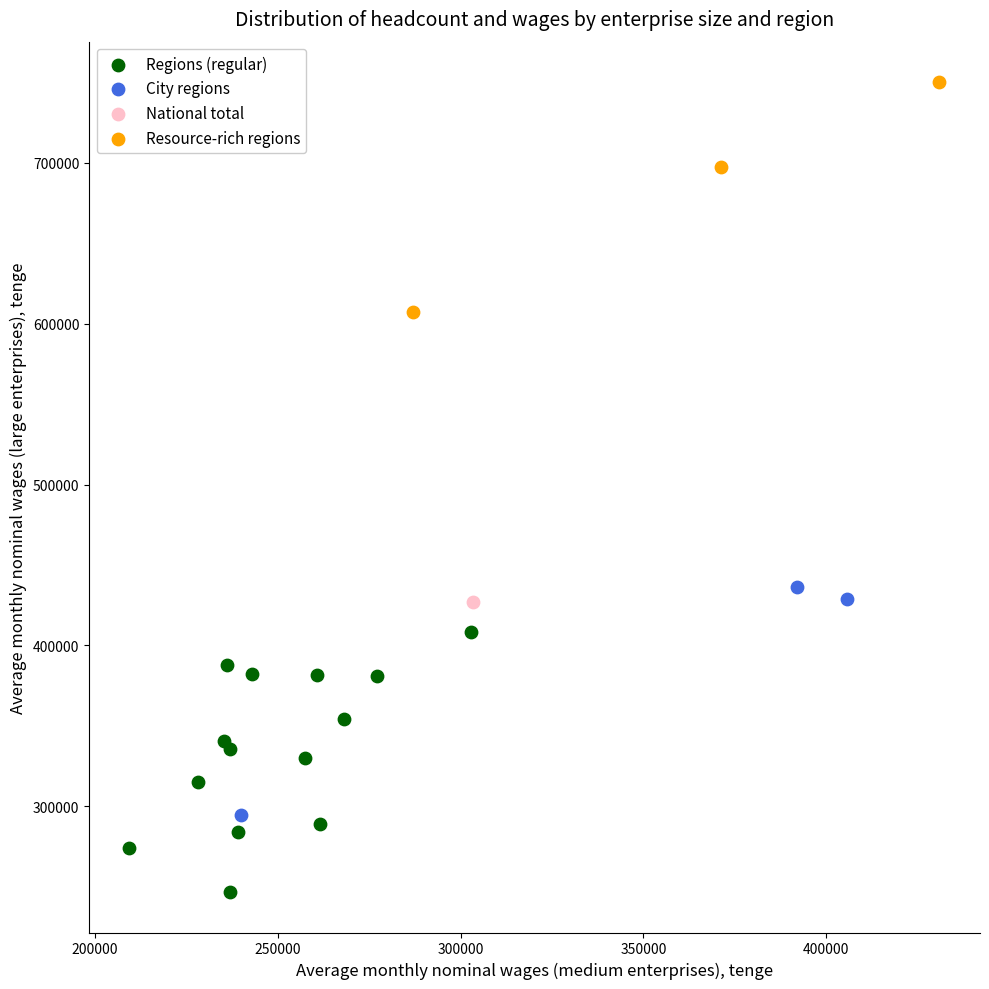

What are all the series names shown in the legend?

Regions (regular), City regions, National total, Resource-rich regions